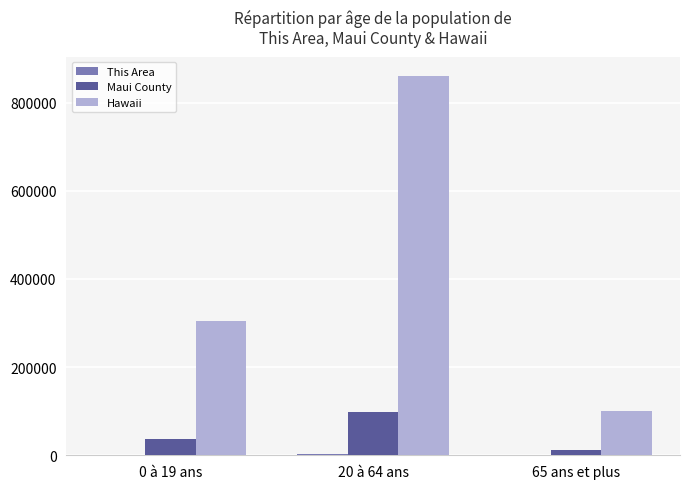

The value of Hawaii at 65 ans et plus is 100523. True or false?

True